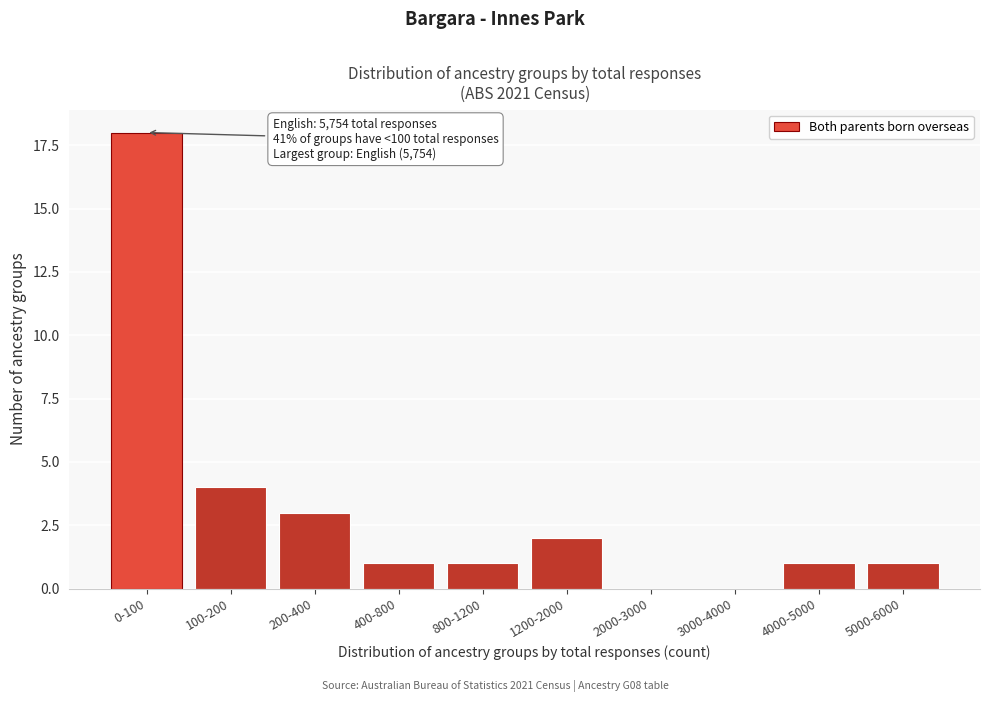

Reading left to right, what are all the values shown in this chart?

0-100=18	100-200=4	200-400=3	400-800=1	800-1200=1	1200-2000=2	2000-3000=0	3000-4000=0	4000-5000=1	5000-6000=1